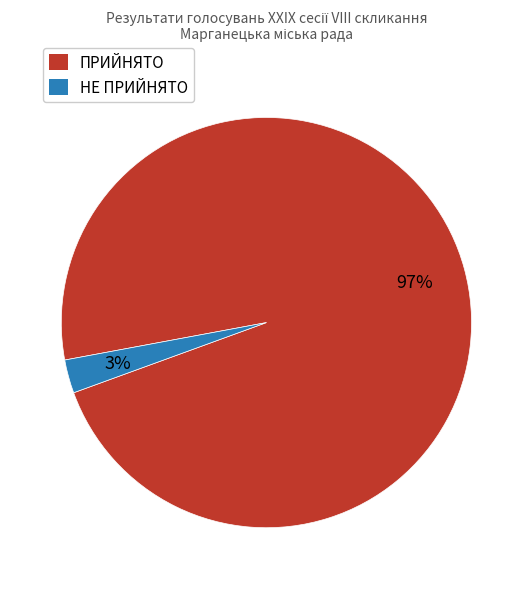

Which category has the biggest portion of the pie?

ПРИЙНЯТО